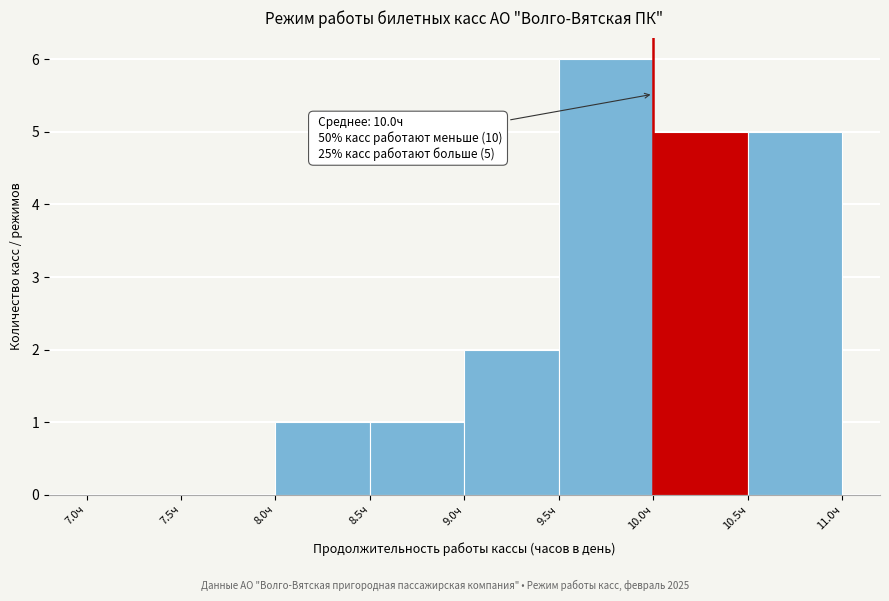

Over which range of the x-axis is the bar tallest?

9.5 to 10.0